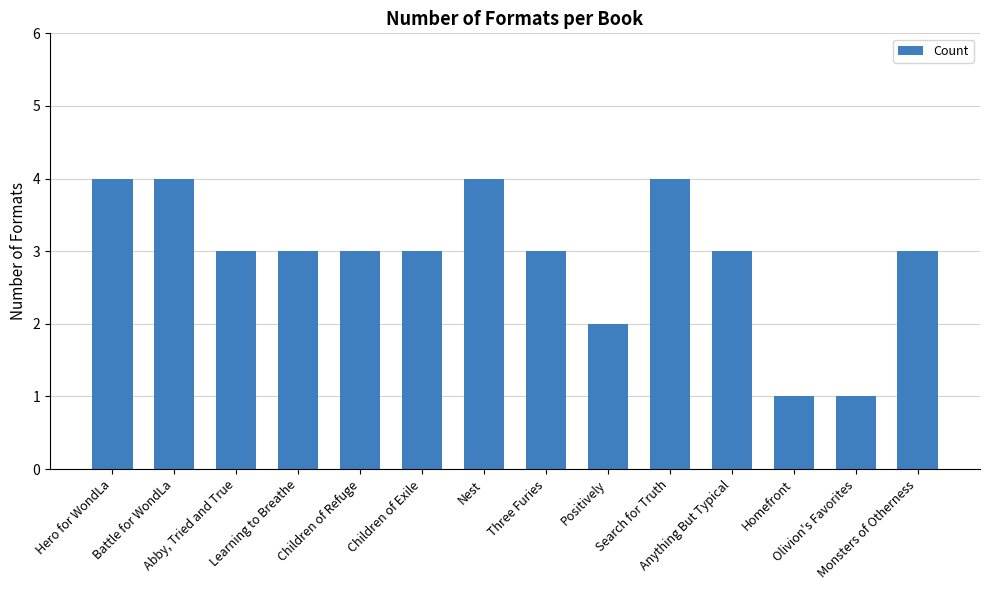

Reading left to right, what are all the values shown in this chart?

Hero for WondLa=4	Battle for WondLa=4	Abby, Tried and True=3	Learning to Breathe=3	Children of Refuge=3	Children of Exile=3	Nest=4	Three Furies=3	Positively=2	Search for Truth=4	Anything But Typical=3	Homefront=1	Olivion's Favorites=1	Monsters of Otherness=3